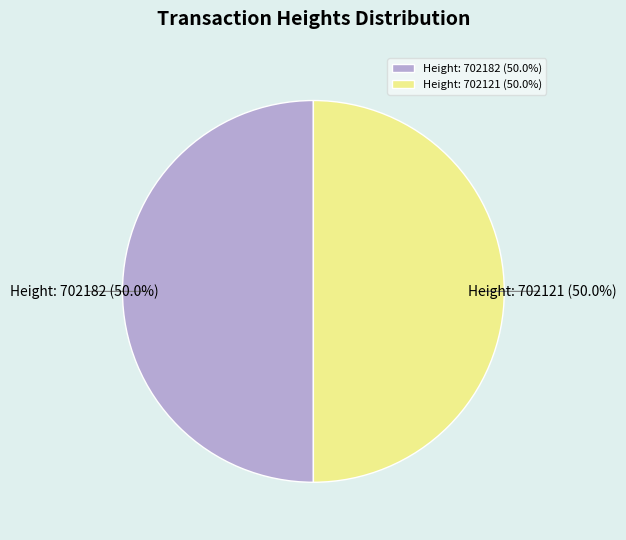

How much of the chart is everything except Height: 702121?

50.0%